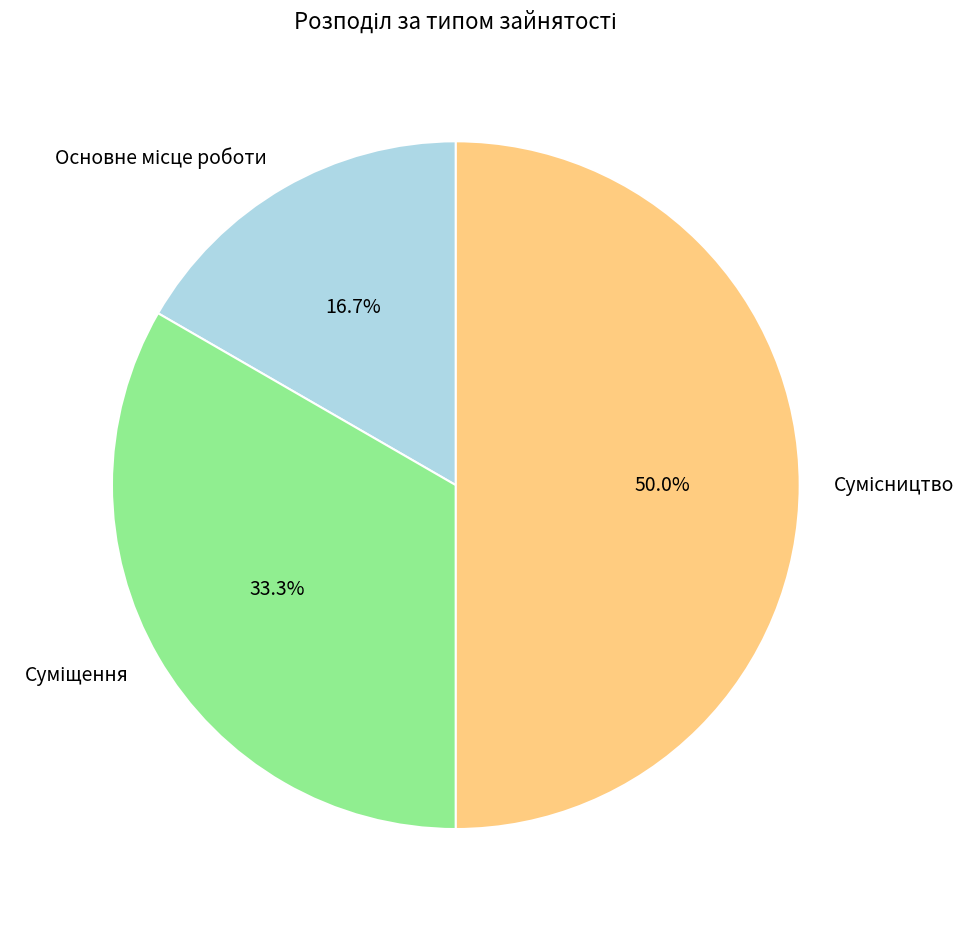

To the nearest percent, what is the difference between the largest and smallest slice percentages?

33%